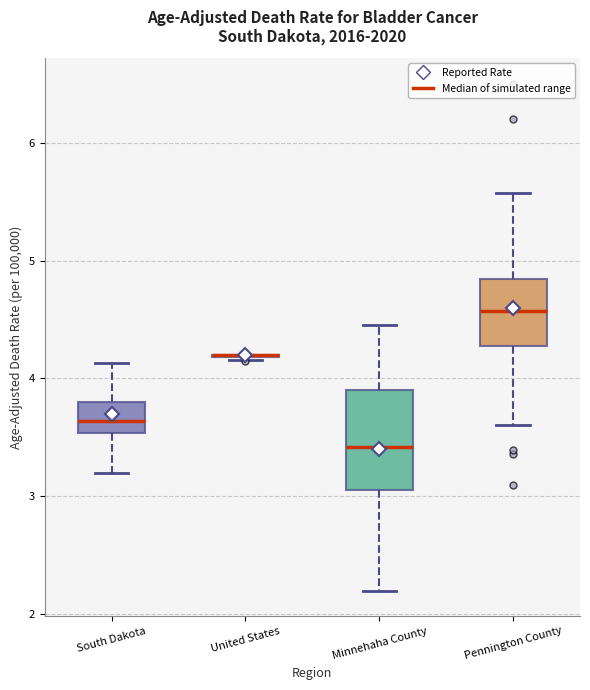

Where does the lower whisker of the box for South Dakota end on the y-axis? The values are not printed on the chart, so give them approximately, as read against the axis.

3.2